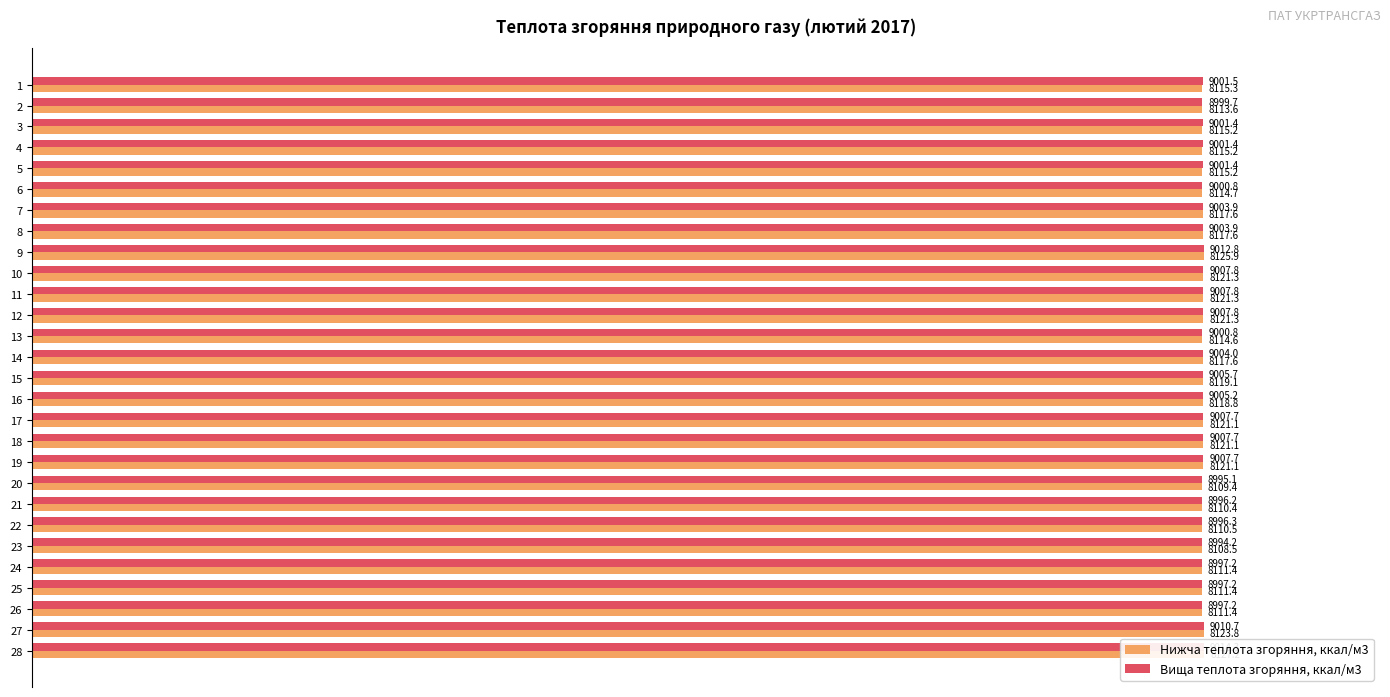

Reading left to right, transcribe all the data shown in this chart.

Нижча теплота згоряння, ккал/м3: 99.9	99.8	99.9	99.9	99.9	99.8	99.9	99.9	100.0	99.9	99.9	99.9	99.8	99.9	99.9	99.9	99.9	99.9	99.9	99.8	99.8	99.8	99.8	99.8	99.8	99.8	100.0	100.0
Вища теплота згоряння, ккал/м3: 99.9	99.8	99.9	99.9	99.9	99.9	99.9	99.9	100.0	99.9	99.9	99.9	99.9	99.9	99.9	99.9	99.9	99.9	99.9	99.8	99.8	99.8	99.8	99.8	99.8	99.8	100.0	100.0